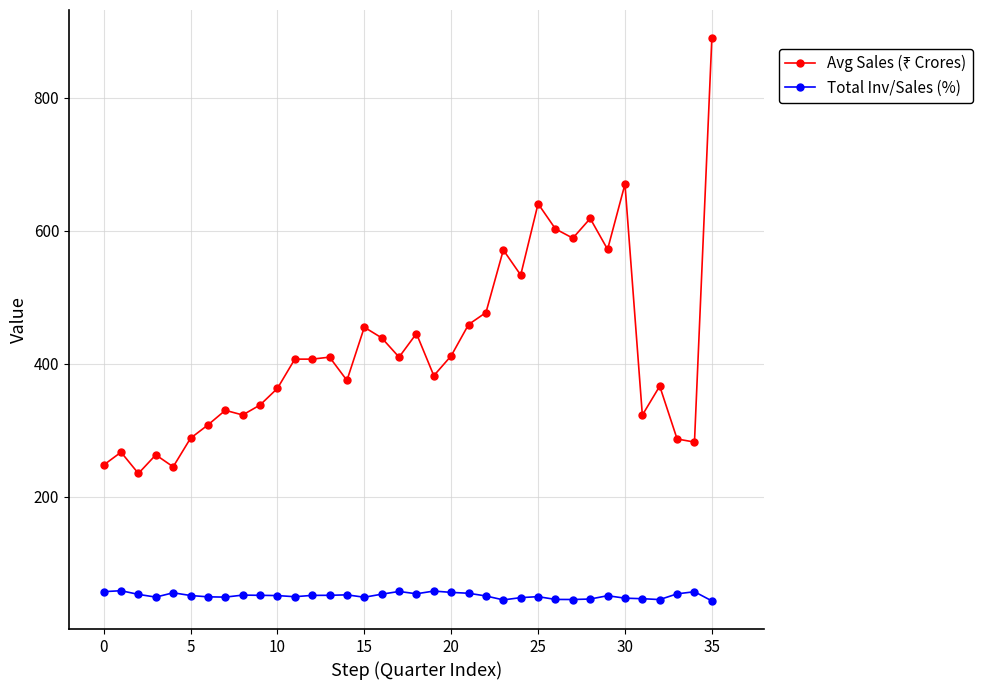

True or false: Total Inv/Sales (%) has more than 2 interior local peaks.

True